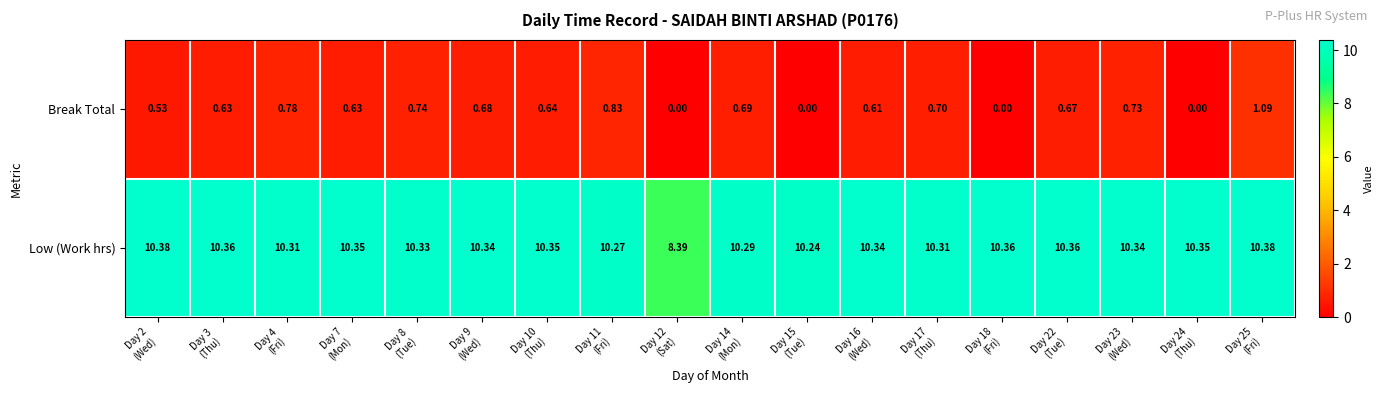

List the series in order of their overall mean, lowest first.

Break Total, Low (Work hrs)